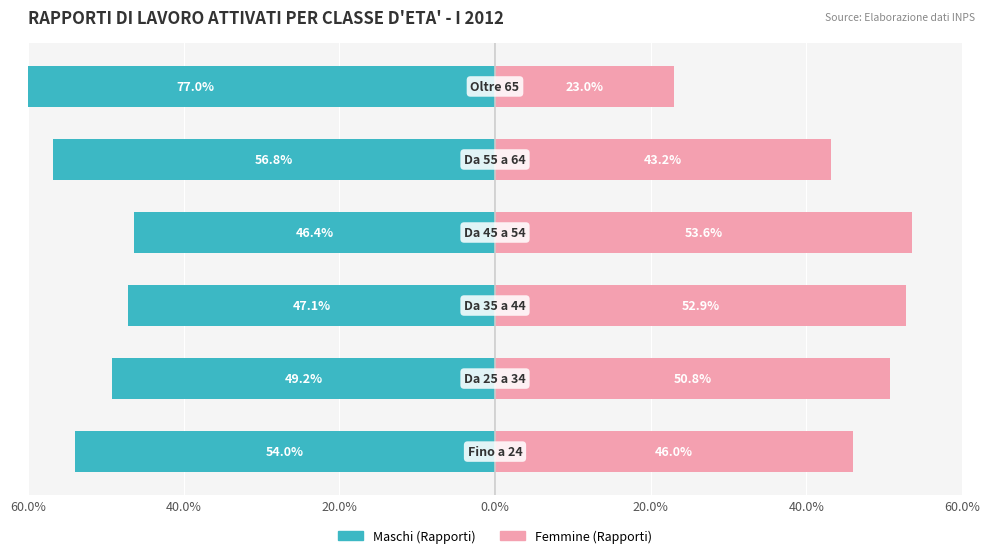

Is the value of Maschi (Rapporti) at 20.0% greater than the value of Femmine (Rapporti) at 20.0%?

No